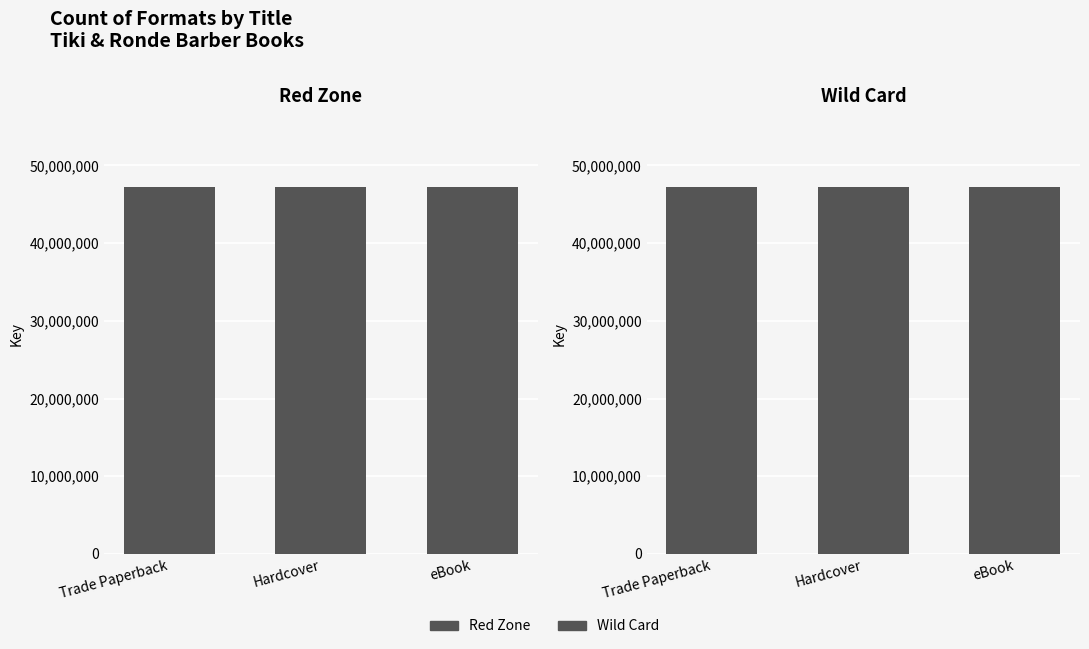

Count the number of categories in the chart.

3